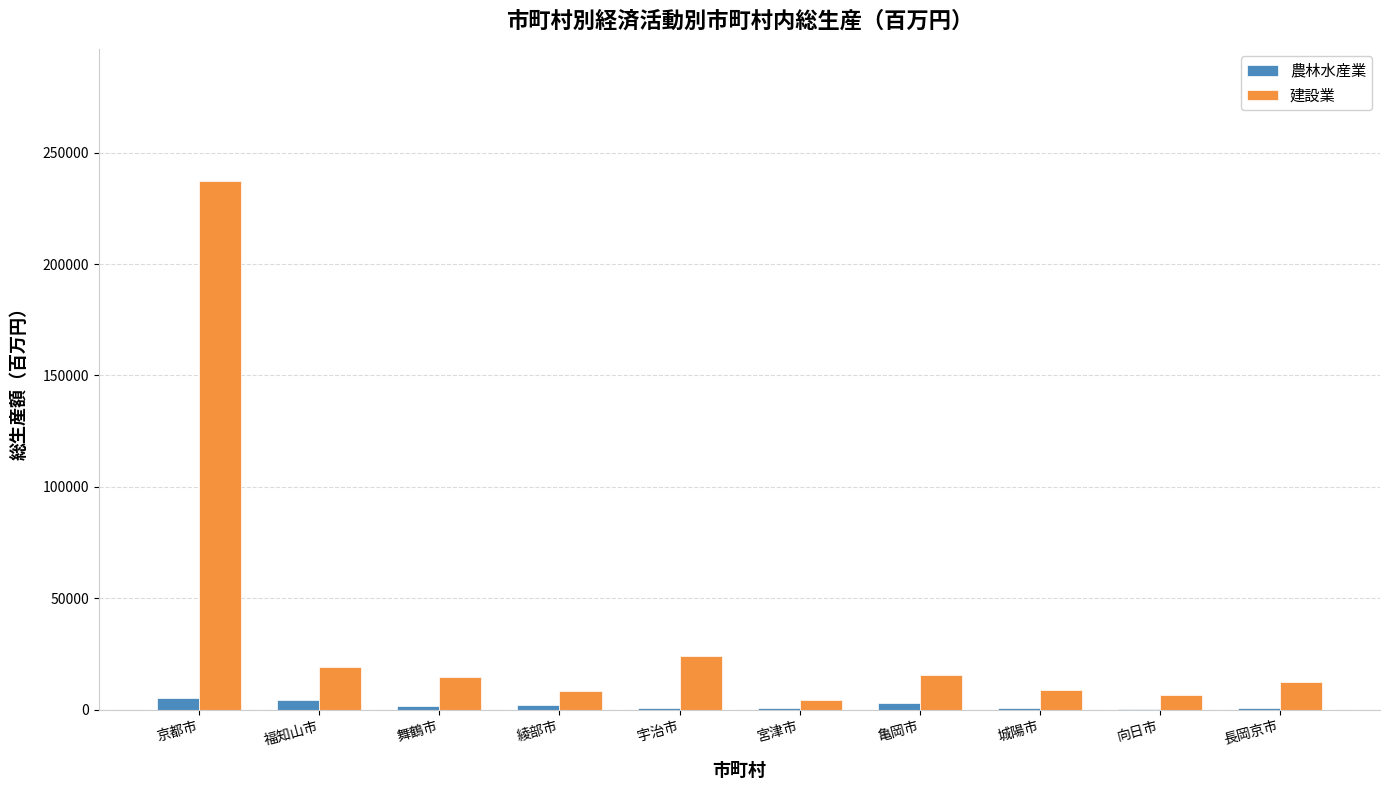

At which category is the sum across all series the highest?

京都市